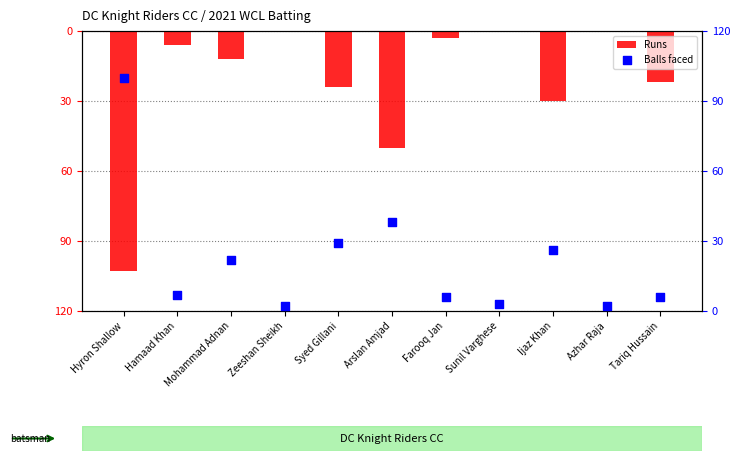

At how many categories does at least one series exceed -64?

11